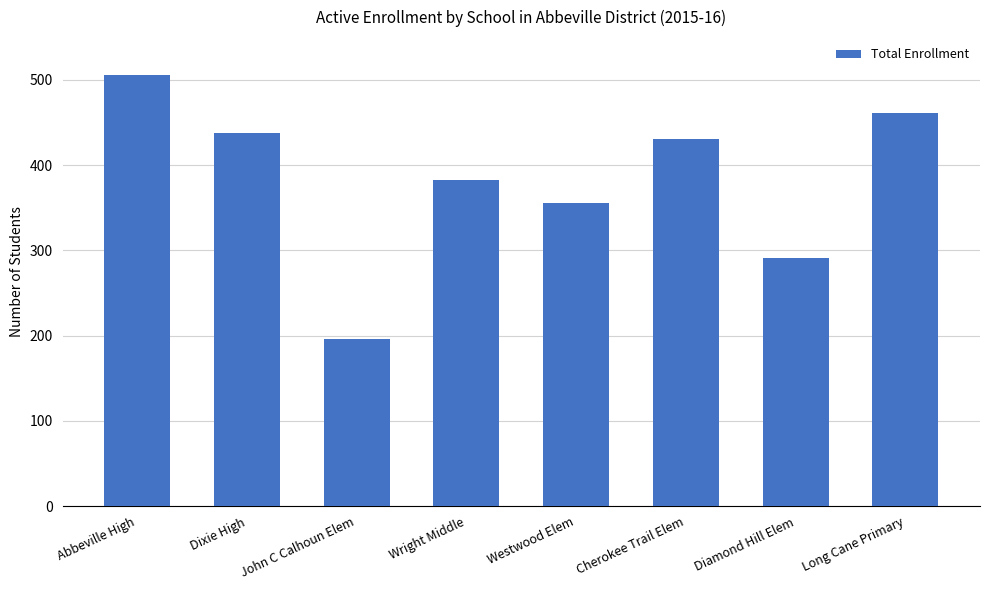

Are the bars grouped side by side (vs. stacked)?

No